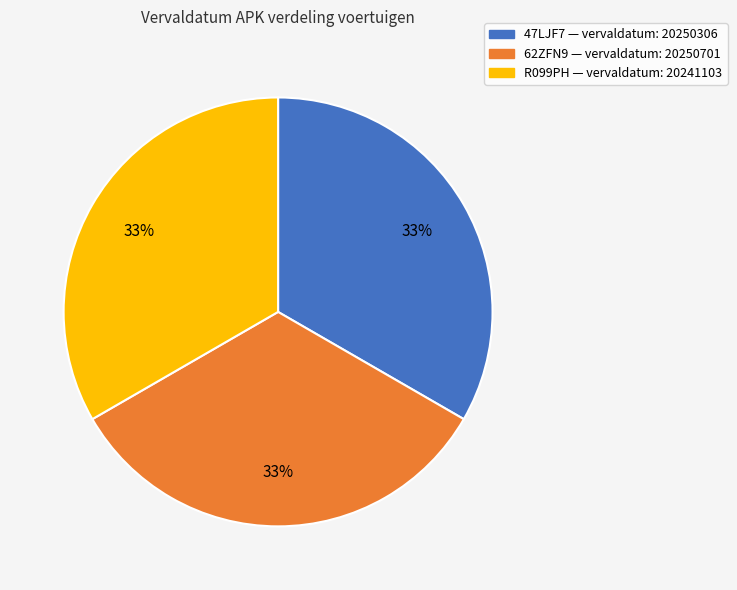

The 47LJF7 slice represents 20% of the pie. True or false?

False